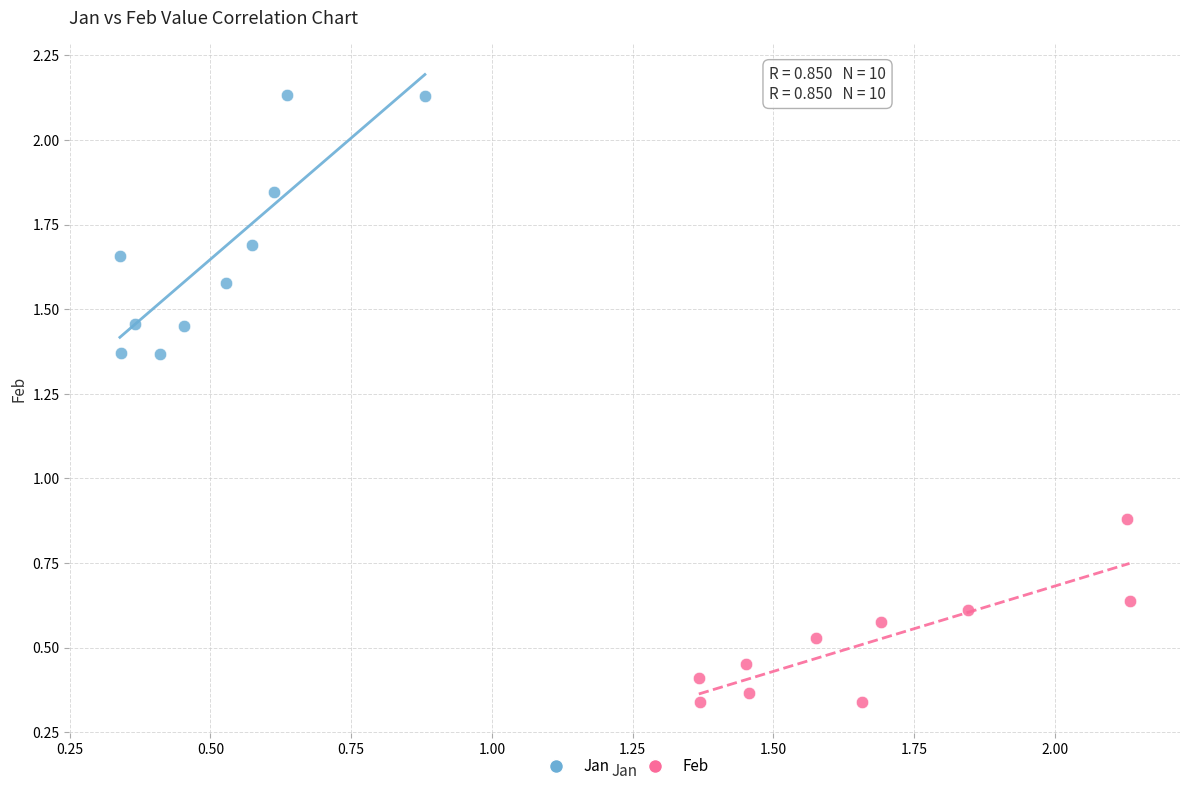

Which series has the largest Y range (max minus min)?

Jan